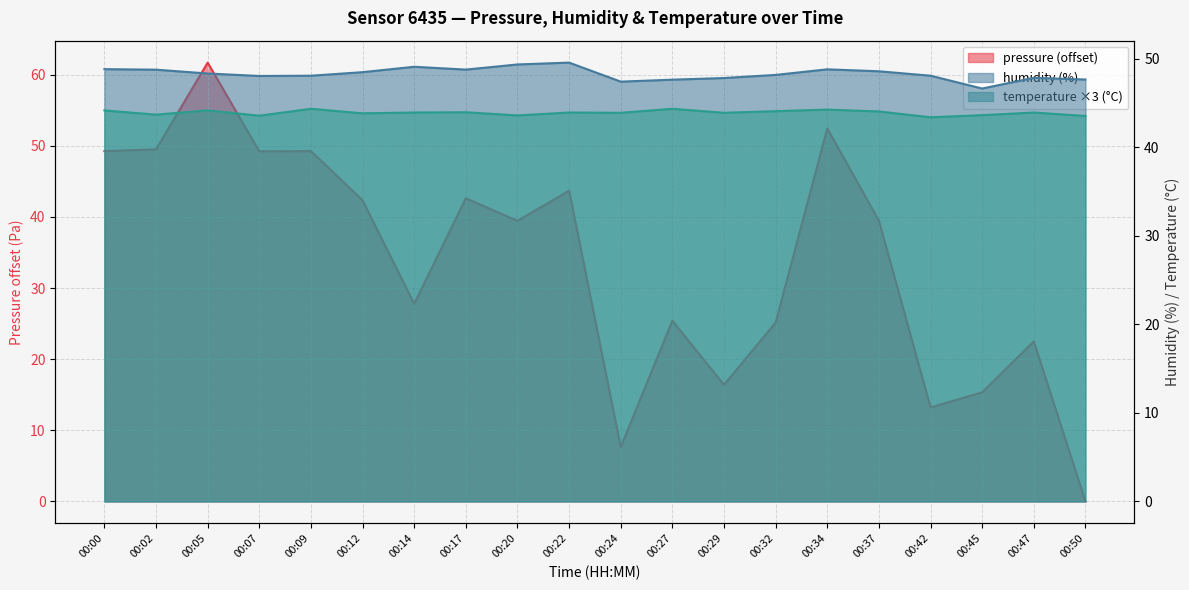

Reading left to right, list all the values displayed in this chart.

pressure: 49.2	49.5	61.7	49.2	49.2	42.3	27.8	42.6	39.4	43.7	7.6	25.4	16.4	25.1	52.4	39.5	13.2	15.3	22.5	0.0
humidity: 48.9	48.8	48.4	48.1	48.1	48.5	49.1	48.8	49.4	49.6	47.4	47.7	47.9	48.2	48.8	48.6	48.1	46.7	47.9	47.7
temperature: 44.2	43.7	44.2	43.6	44.4	43.9	44.0	44.0	43.6	44.0	43.9	44.4	43.9	44.1	44.3	44.1	43.4	43.7	44.0	43.6